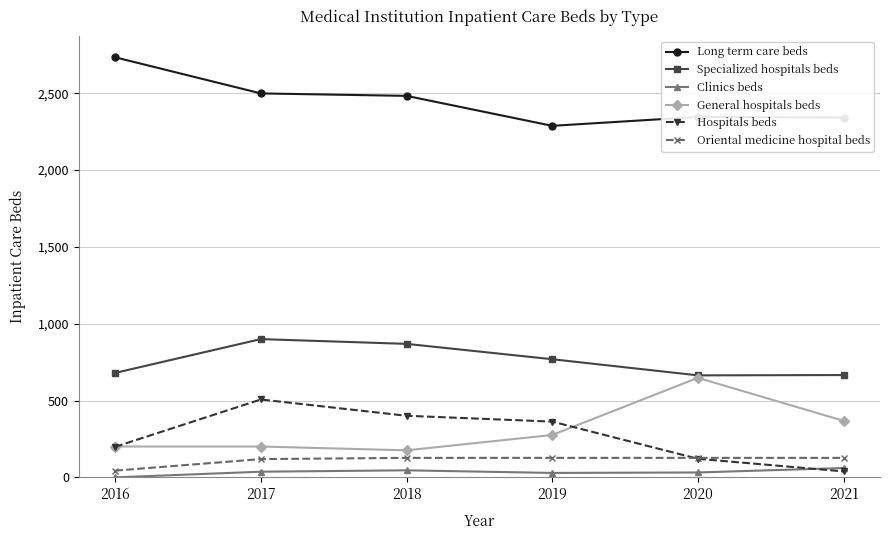

True or false: Specialized hospitals beds and Oriental medicine hospital beds intersect in this chart.

False